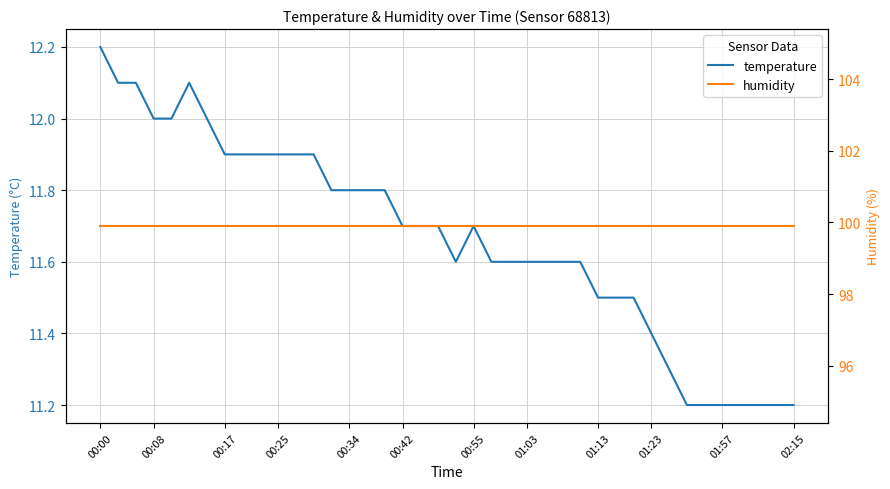

What is the approximate value of temperature at 01:23?

11.4